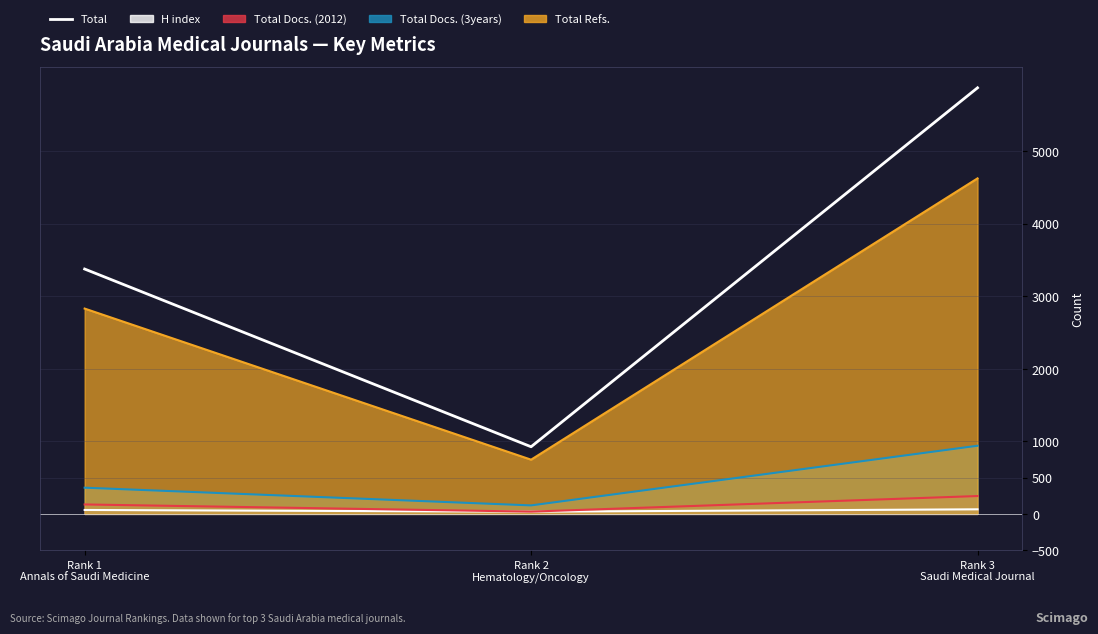

The value at Rank 3
Saudi Medical Journal is 8928. True or false?

False